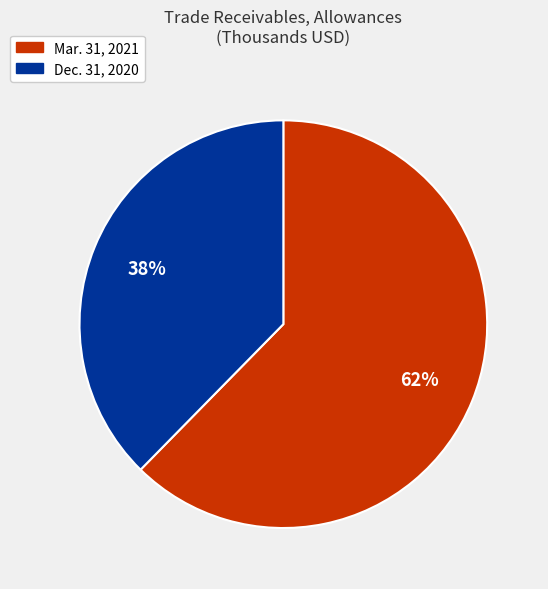

Between Mar. 31, 2021 and Dec. 31, 2020, which is larger?

Mar. 31, 2021